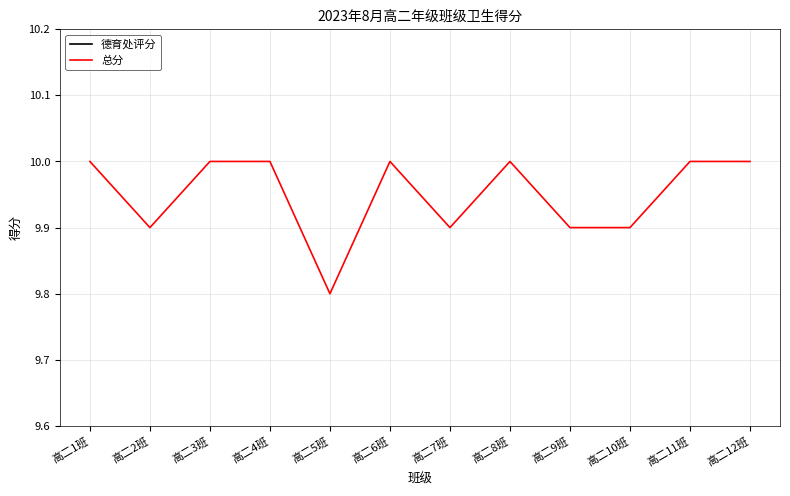

Count the number of data series in this chart.

2